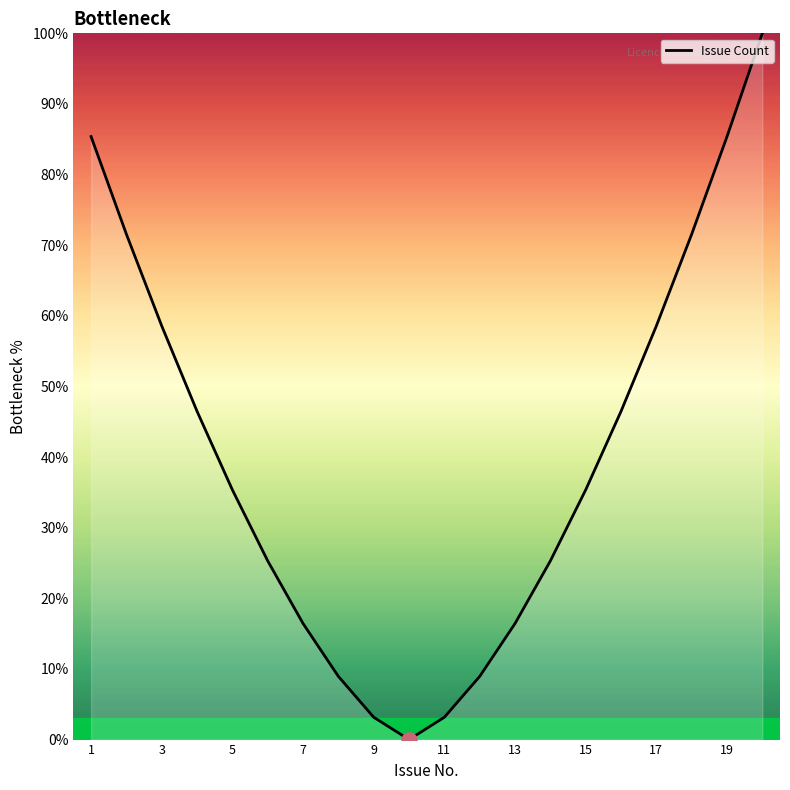

What is the difference between the maximum and minimum values?

100.0